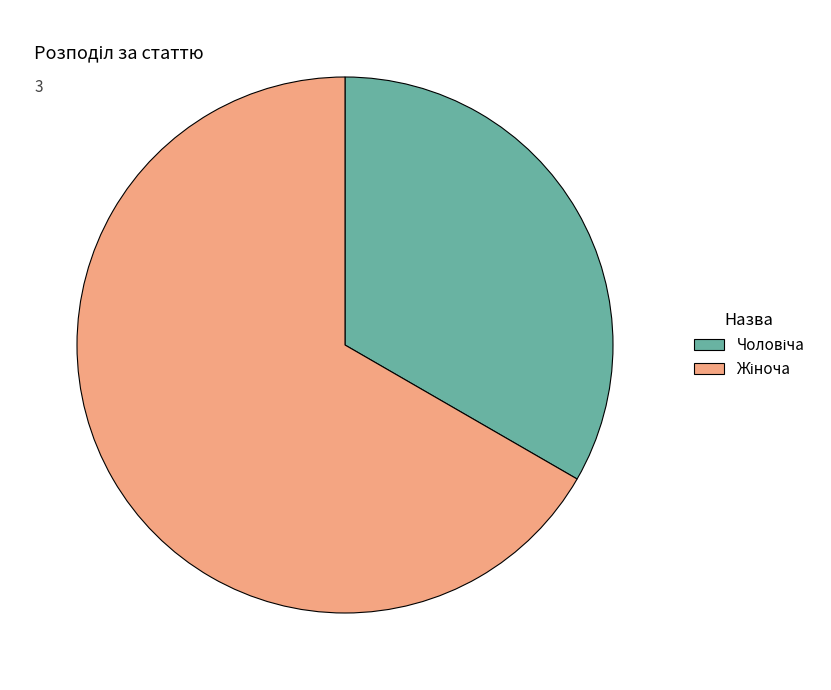

Does any single category account for the majority?

Yes